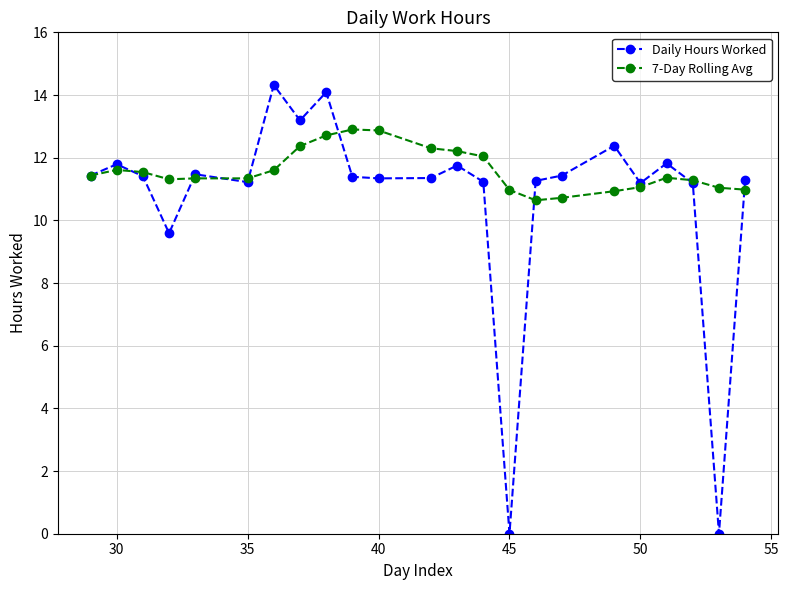

What is the value of the Daily Hours Worked point at the 23rd from the left?

11.3